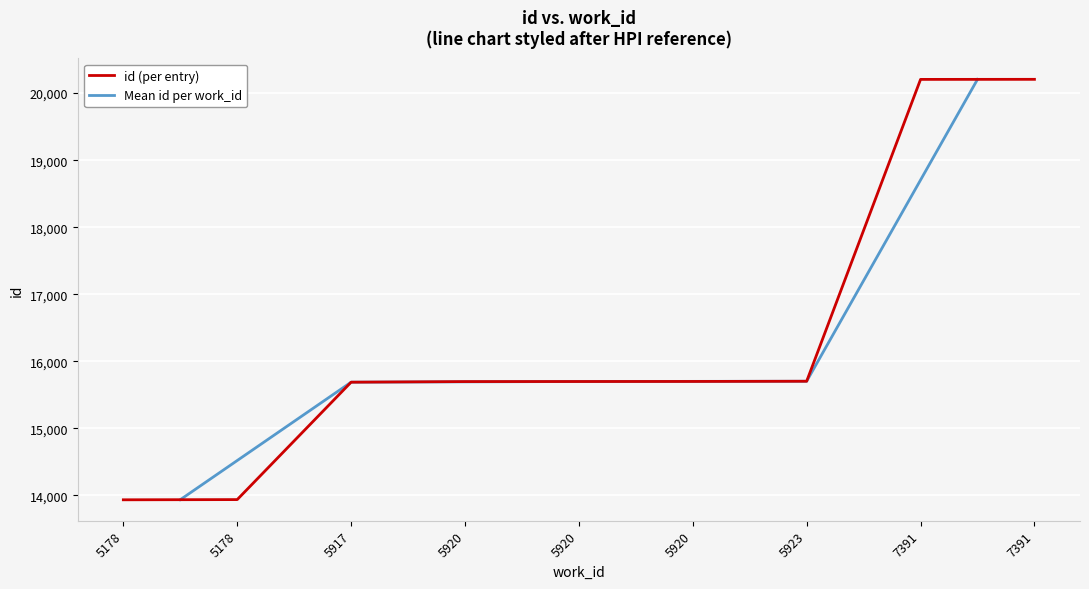

What is the difference between the maximum and minimum values?

6274